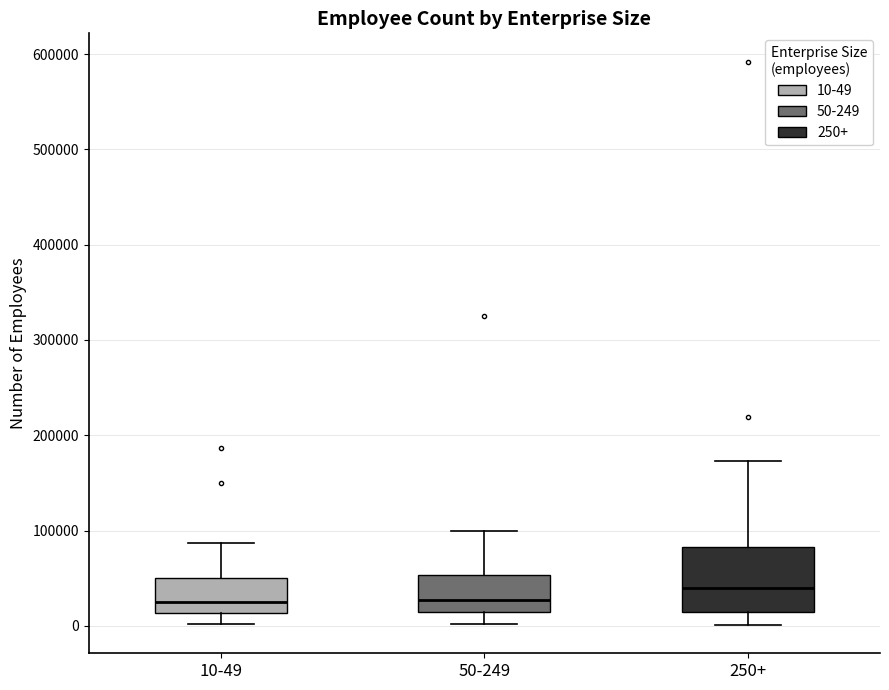

Which box has the highest median line?

250+